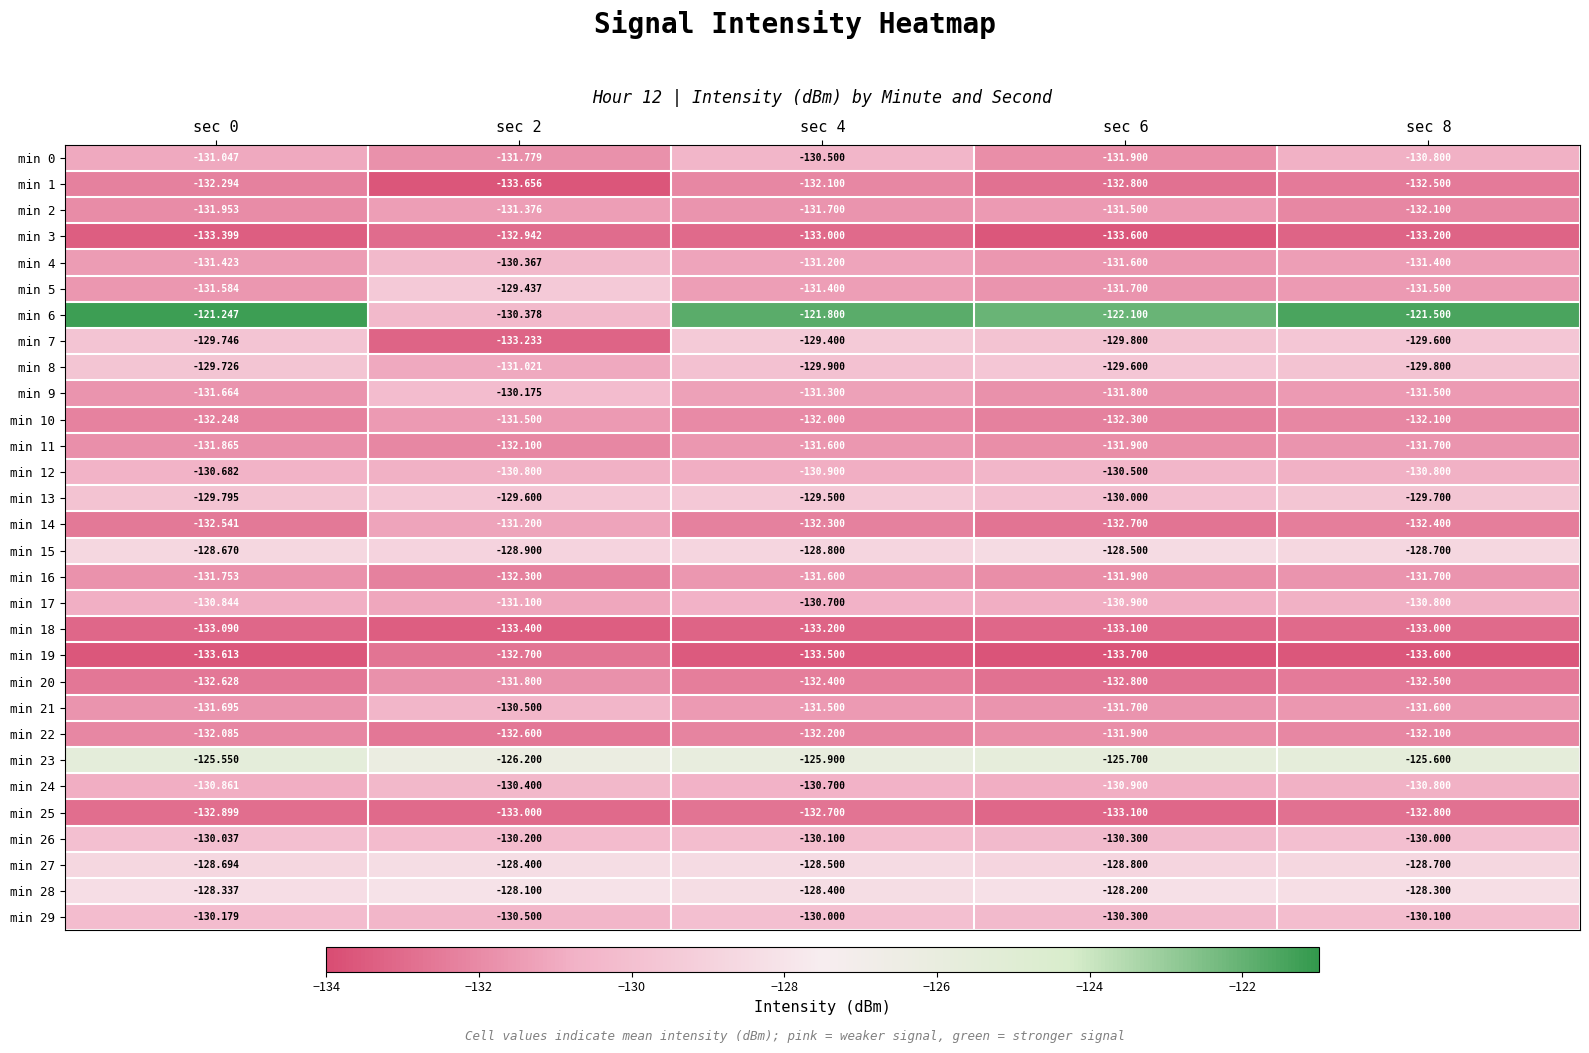

Is the value of min 2 at sec 6 greater than the value of min 5 at sec 2?

No